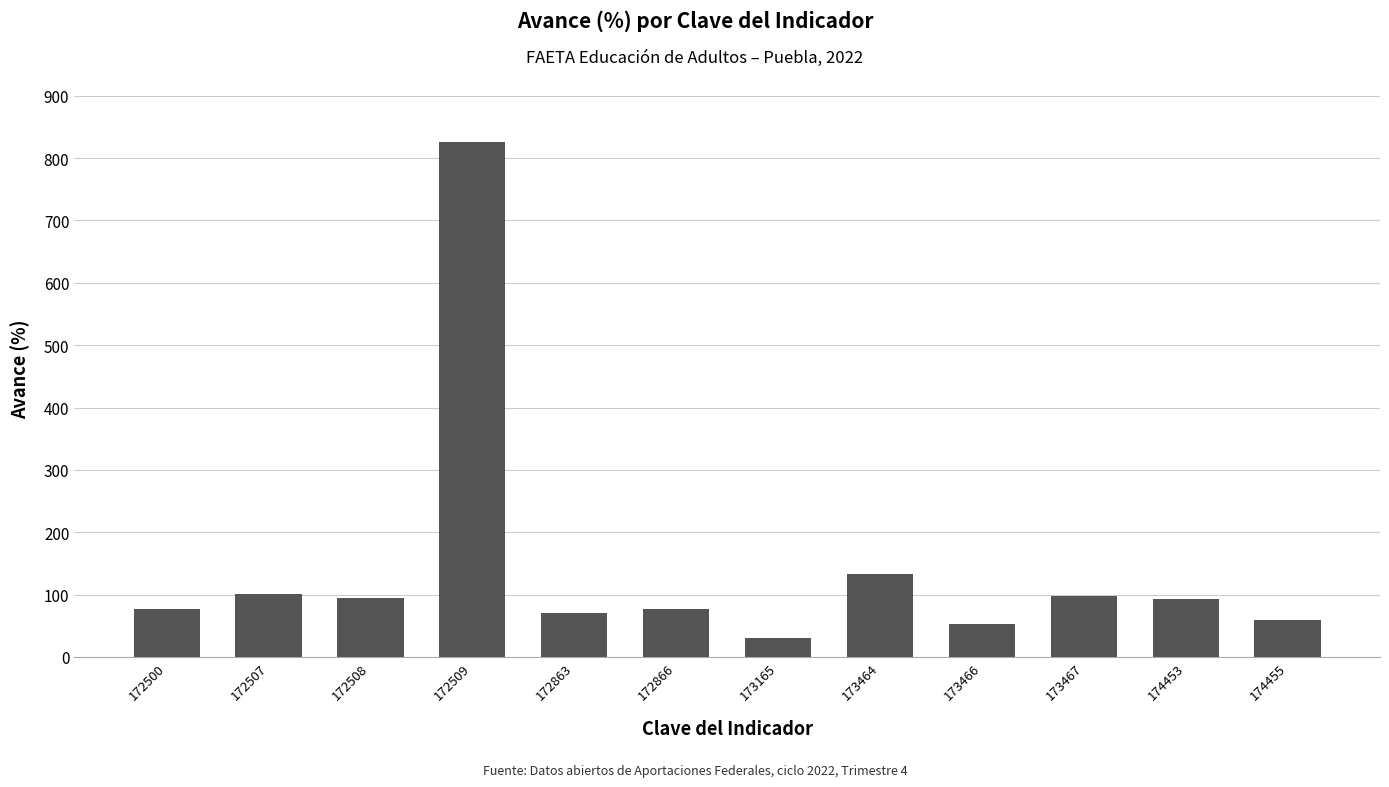

Where is the data nearest to the value 428?

173464